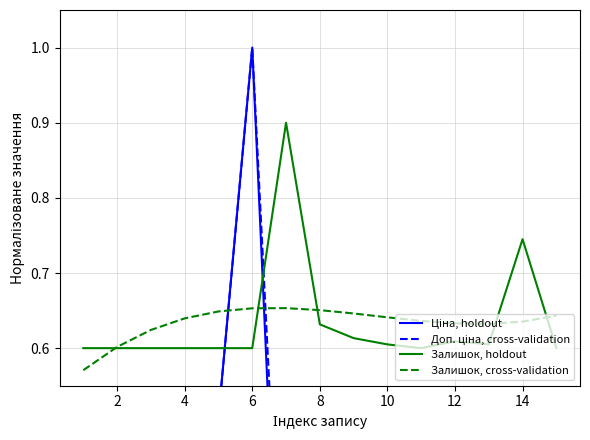

The Залишок, holdout series shows 0.2 at 4. True or false?

False